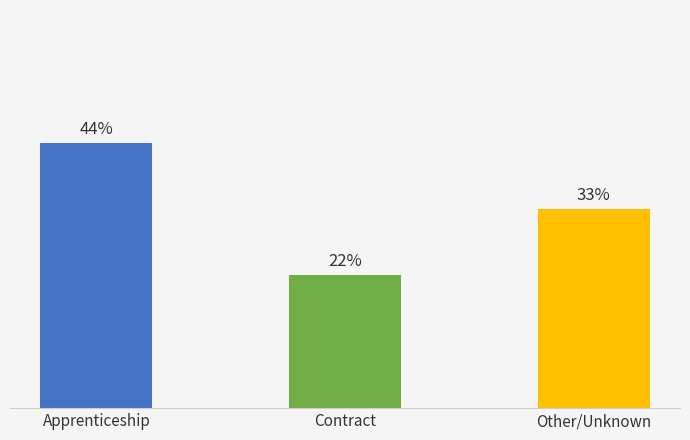

The value at Regular/Training is 5. True or false?

False